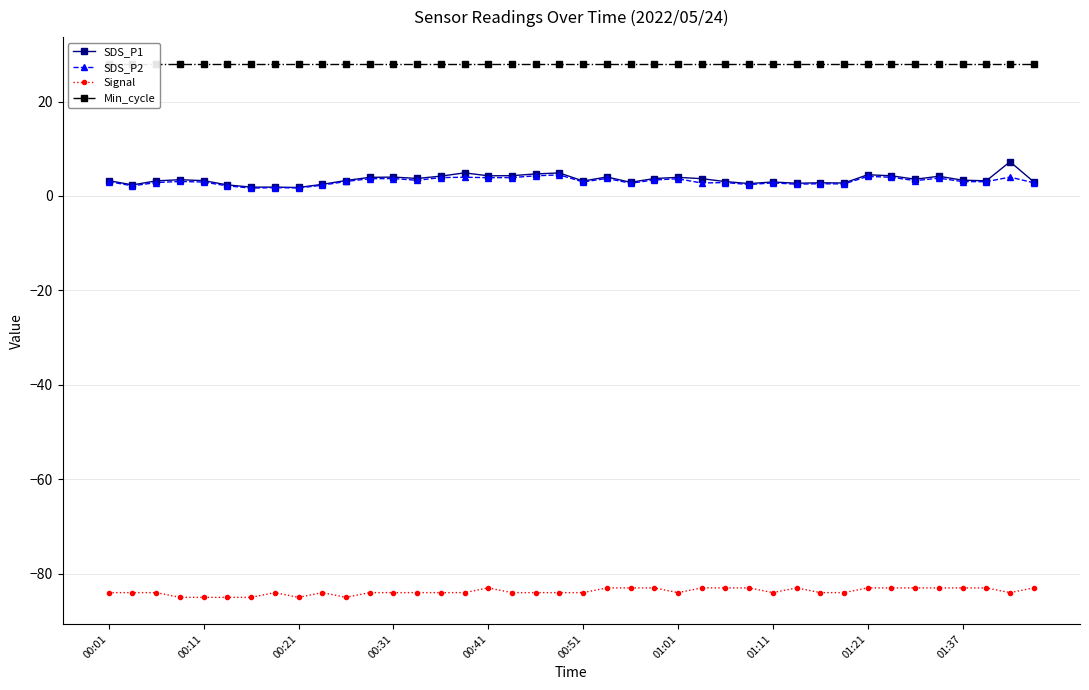

What is the value of the Min_cycle point at the 30th from the left?

28.0